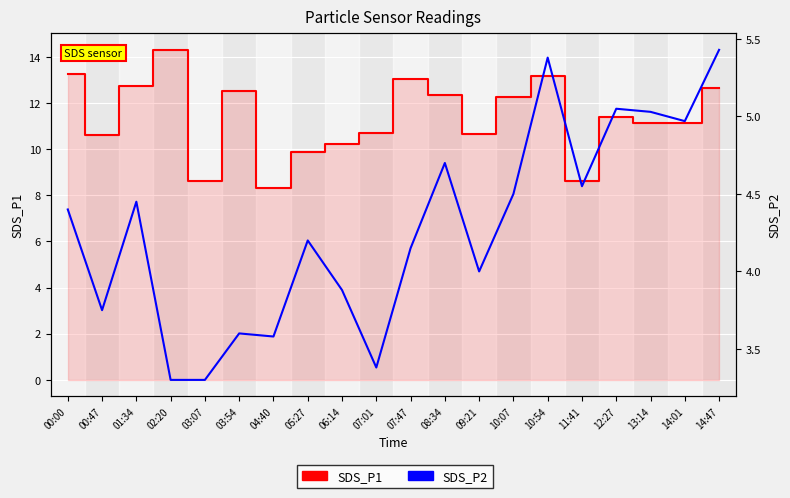

What is the difference between the maximum and minimum values in the SDS_P2 series?

2.1